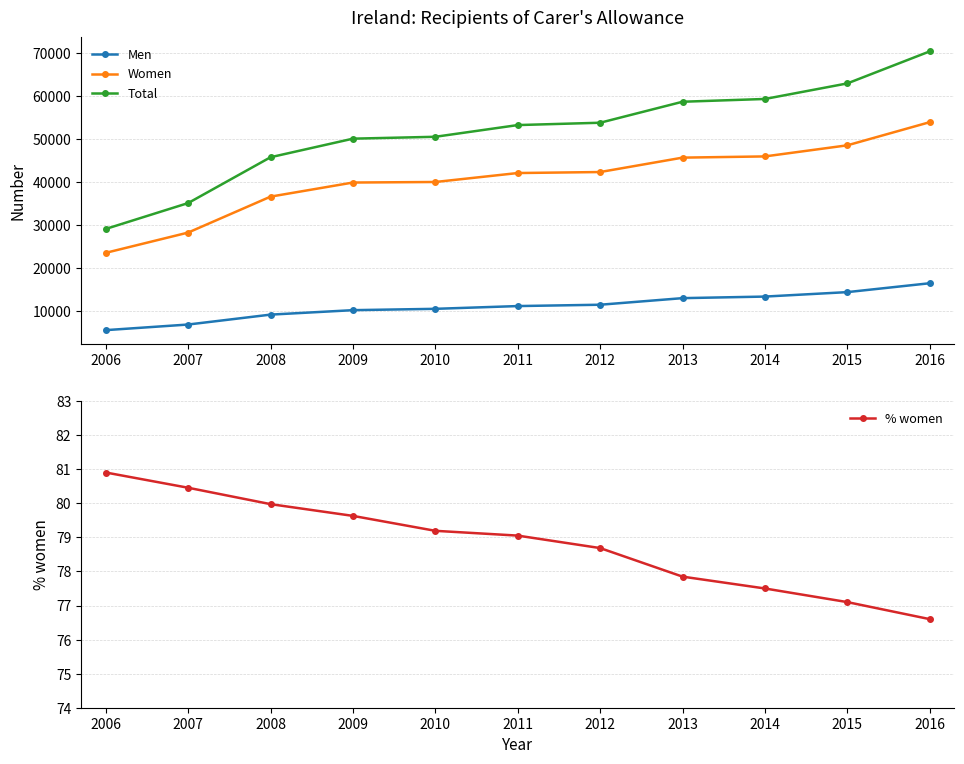

List the series in order of their peak value, highest first.

Total, Women, Men, % women